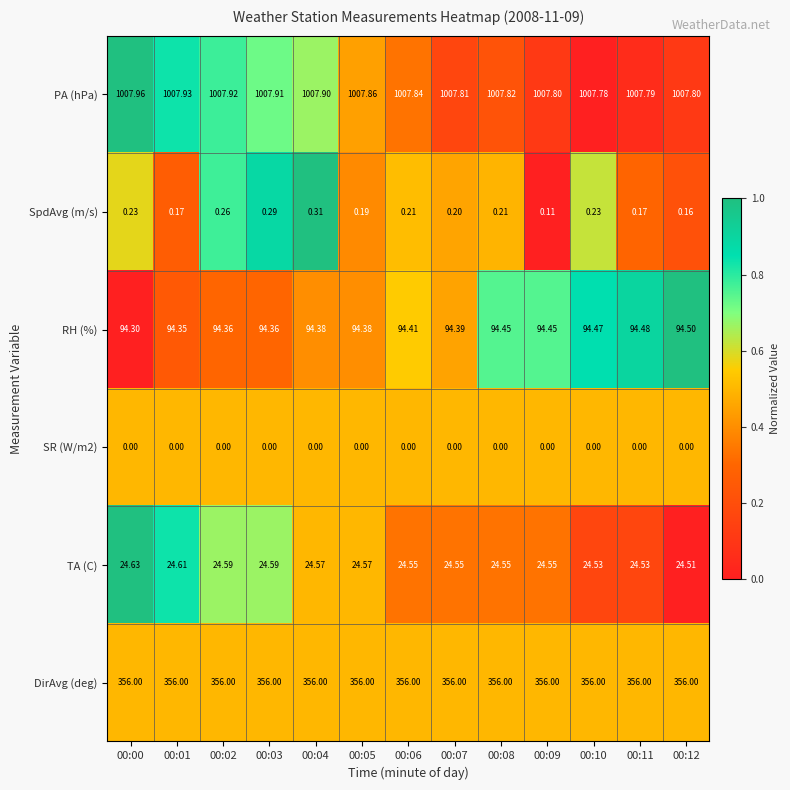

Rank the series by their maximum value, from highest to lowest.

PA (hPa), DirAvg (deg), RH (%), TA (C), SpdAvg (m/s), SR (W/m2)